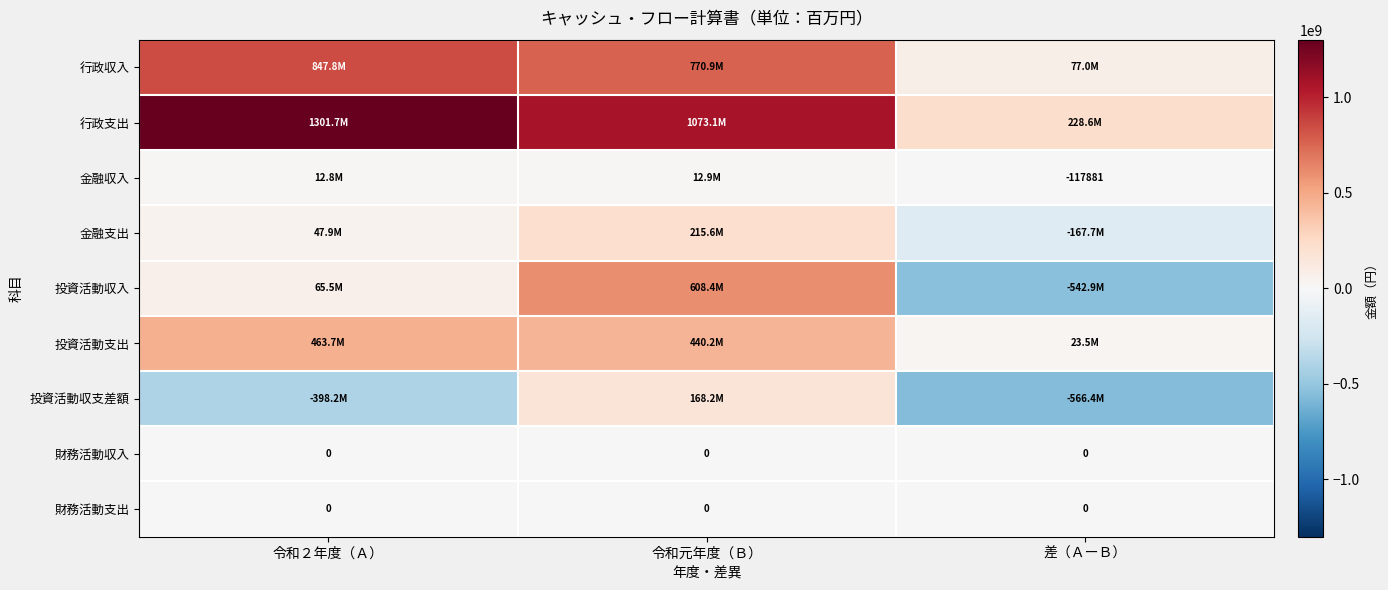

The value of 財務活動支出 at 令和元年度（Ｂ） is 0. True or false?

True